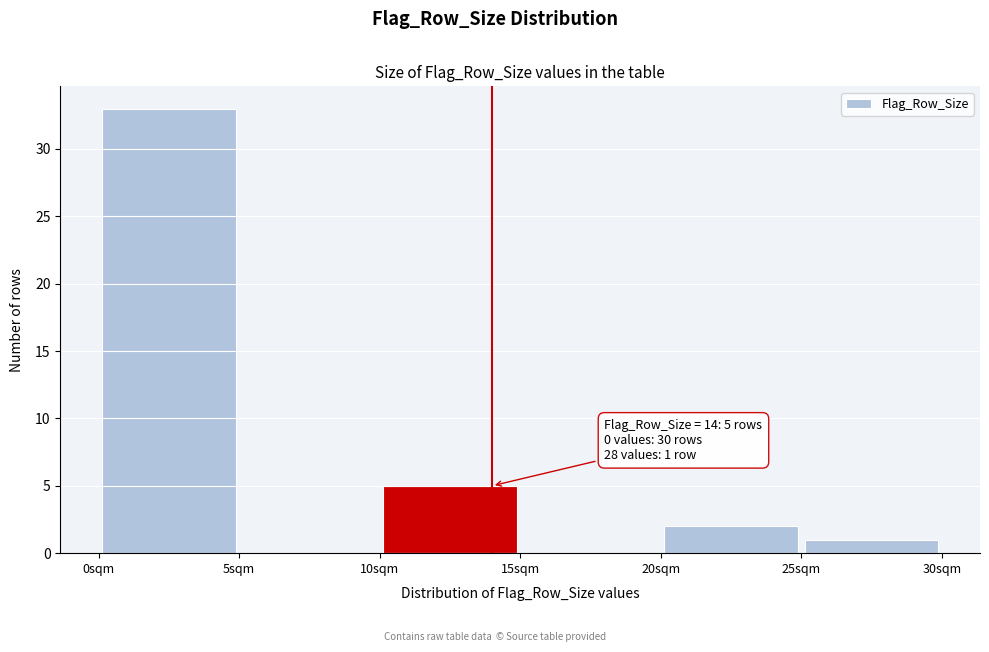

Which range on the x-axis has the tallest bar?

0 to 5